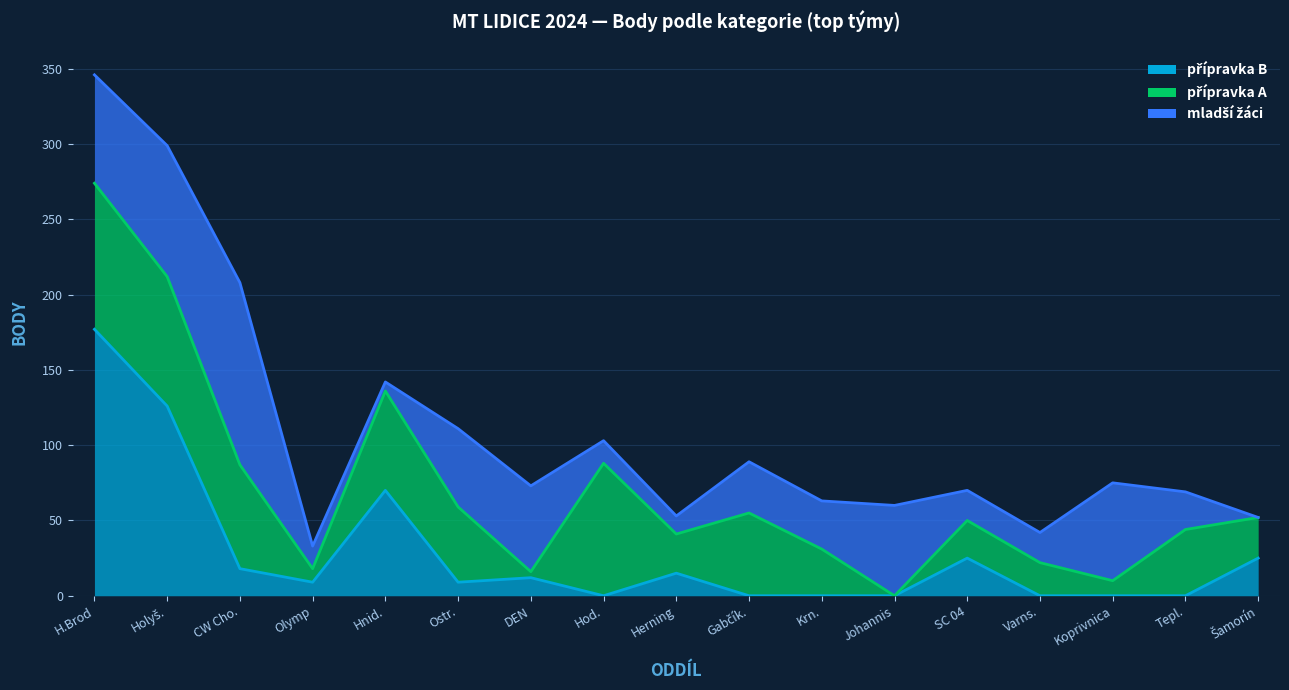

True or false: přípravka B has a value of 66 at Hod..

False